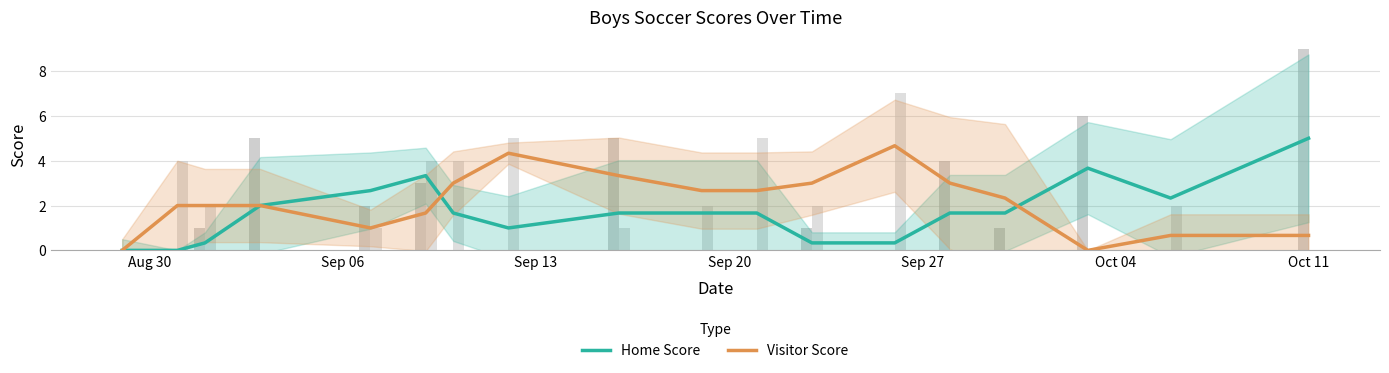

What are all the series names shown in the legend?

Home Score, Visitor Score